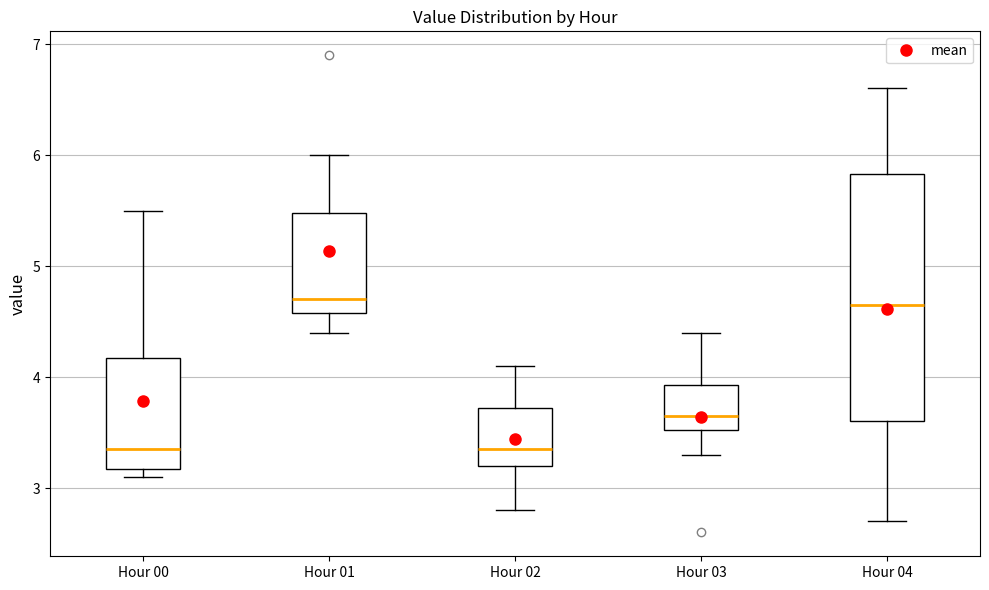

Reading left to right, read every box against the y-axis: the position of its median line, the range the box covers, and the ends of its whiskers. The values are not printed on the chart, so give them approximately, as read against the axis.

Hour 00: median 3.4, box 3.2 to 4.2, whiskers 3.1 to 5.5
Hour 01: median 4.7, box 4.6 to 5.5, whiskers 4.4 to 6.0
Hour 02: median 3.4, box 3.2 to 3.7, whiskers 2.8 to 4.1
Hour 03: median 3.7, box 3.5 to 3.9, whiskers 3.3 to 4.4
Hour 04: median 4.7, box 3.6 to 5.8, whiskers 2.7 to 6.6